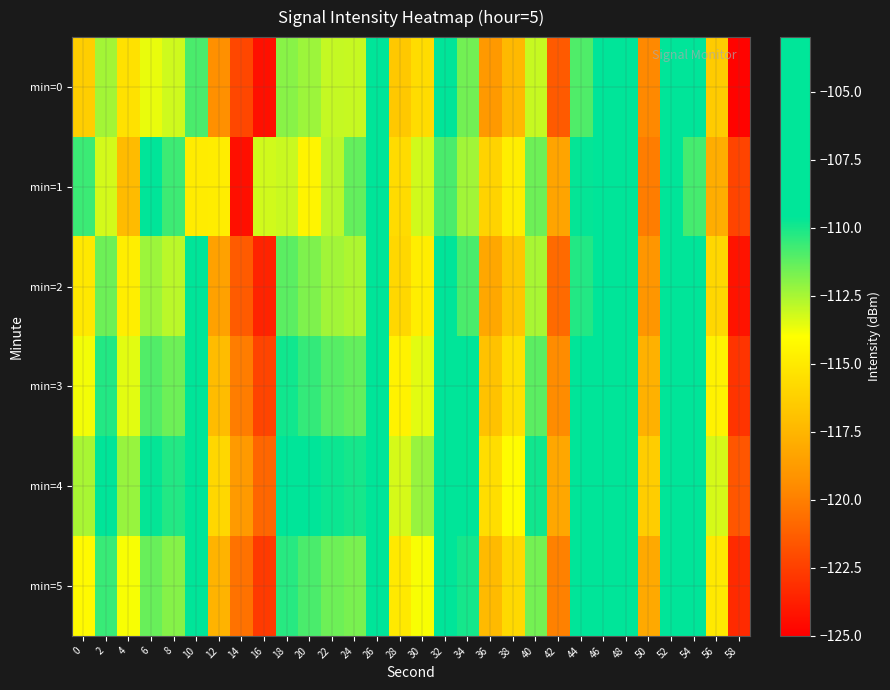

What is the difference between the highest and lowest values at 16?

11.1